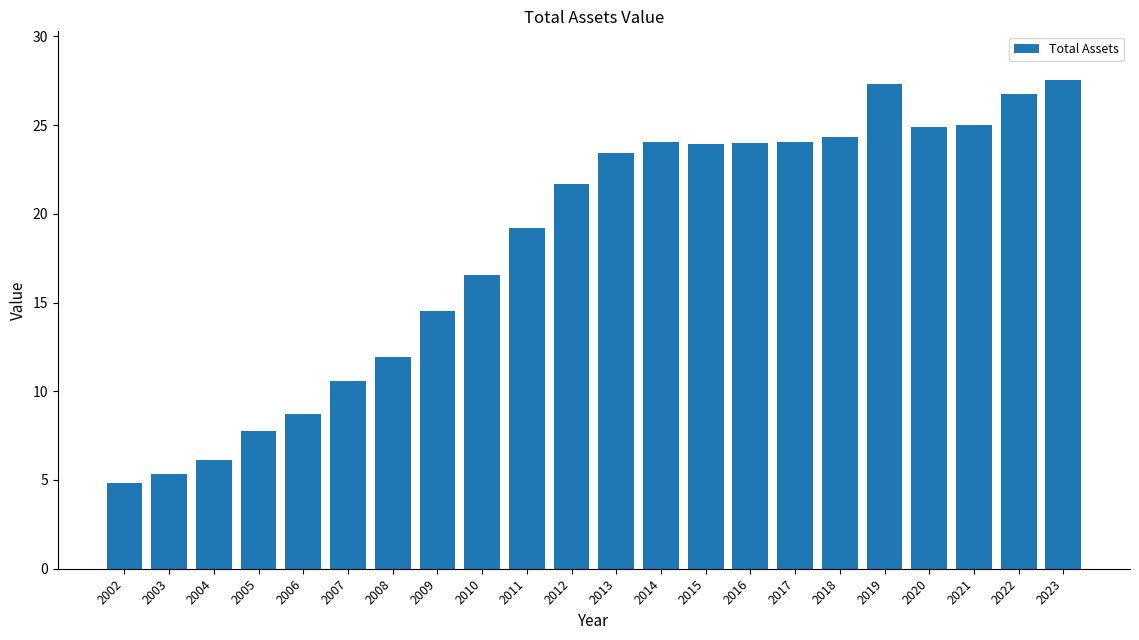

What is the value of the 11th bar from the left?

21.7